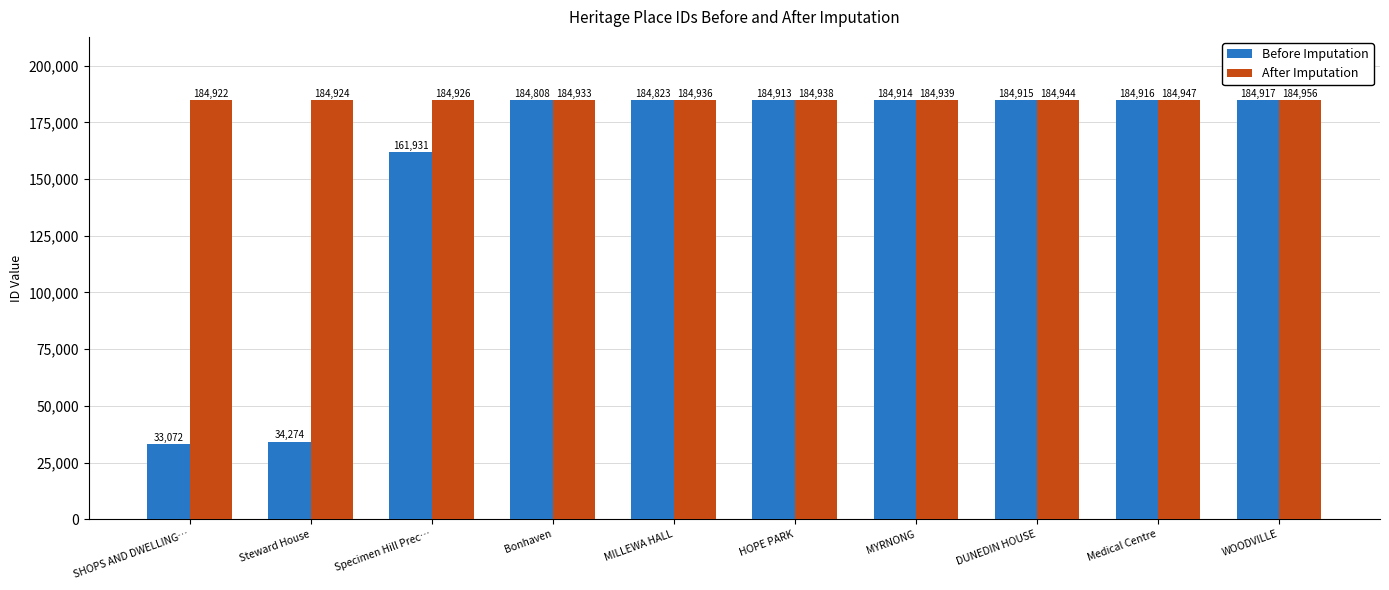

What is the label of the 1st bar from the left?

SHOPS AND DWELLING…